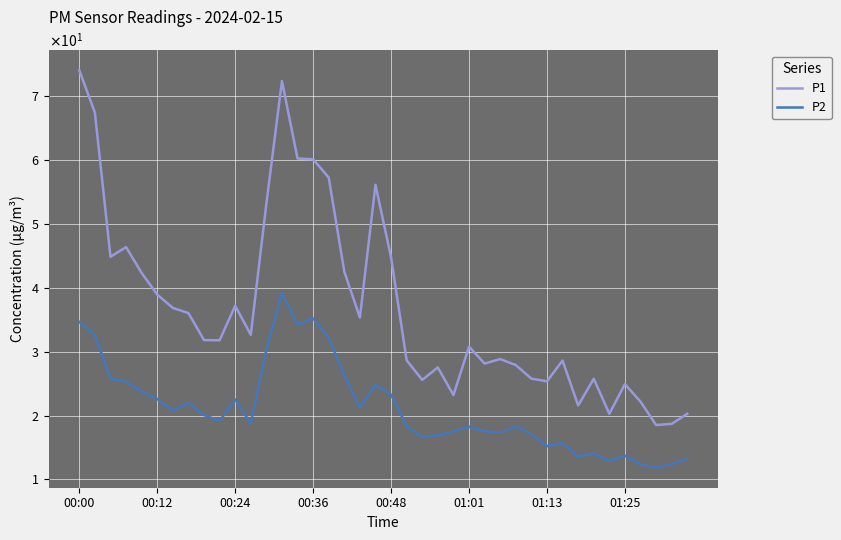

Which category has the highest value in the P1 series?

00:00